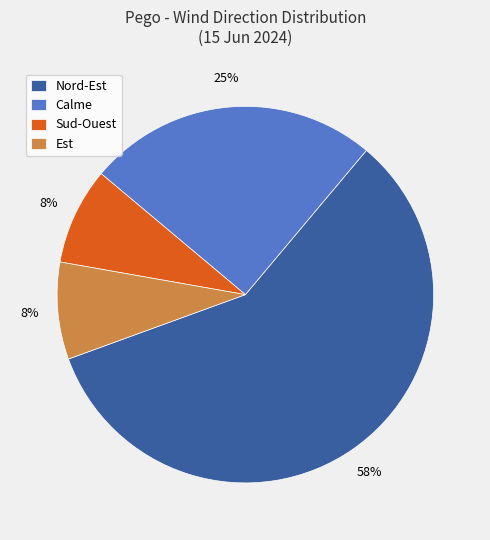

Is there any slice that represents more than half of the pie?

Yes